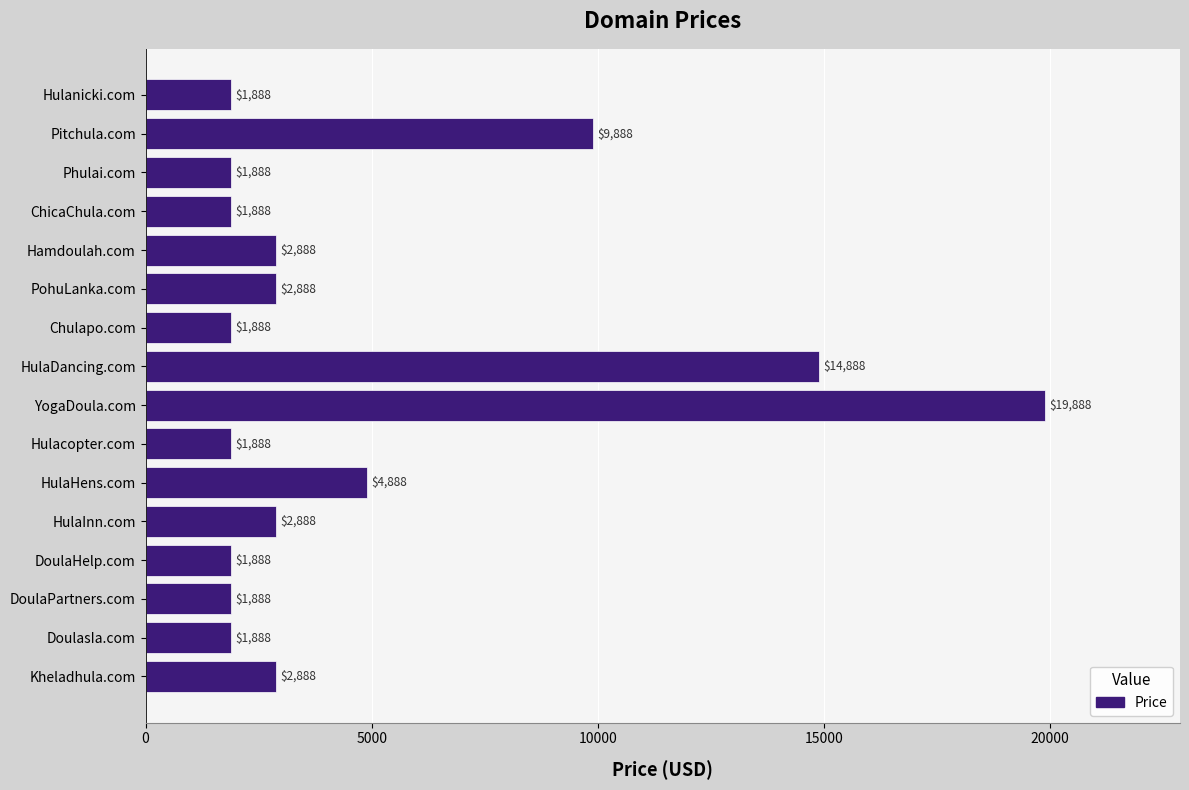

What is the difference between the maximum and minimum values?

18000